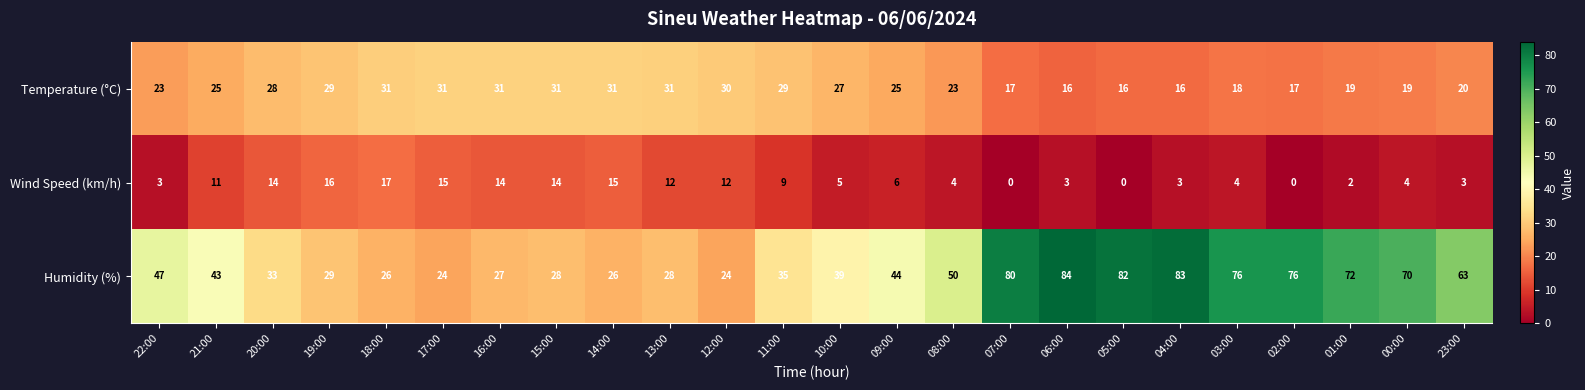

Which series changed the most between 20:00 and 10:00?

Wind Speed (km/h)